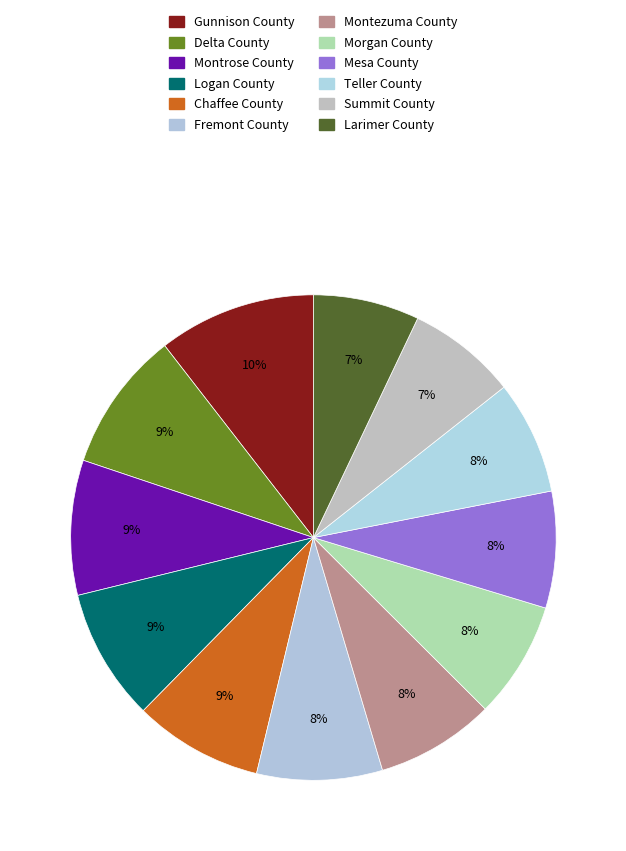

Count the number of slices in the pie.

12